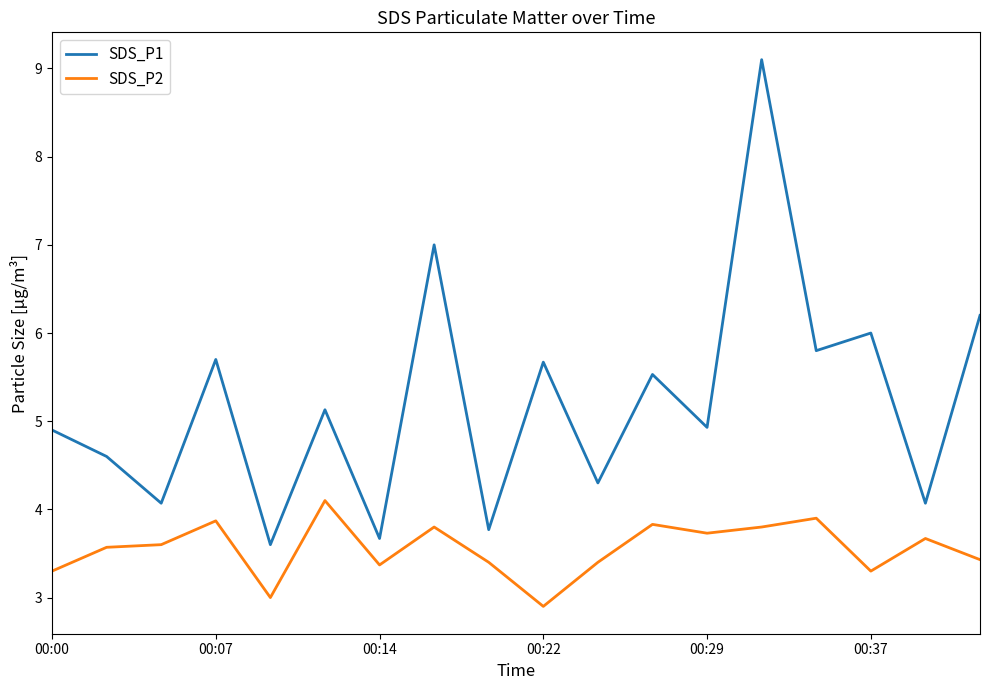

True or false: SDS_P2 and SDS_P1 cross at least once.

False